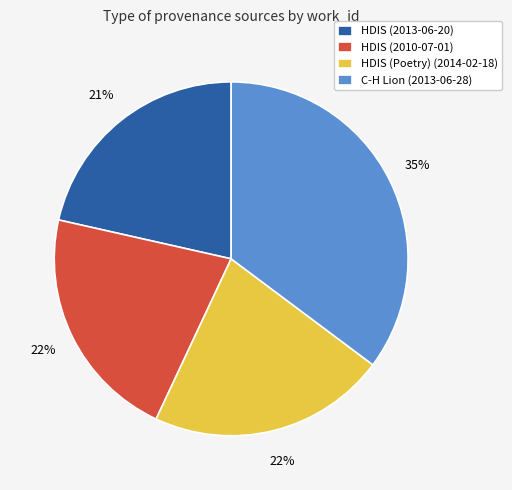

Does HDIS (2013-06-20) account for over 50% of the chart?

No